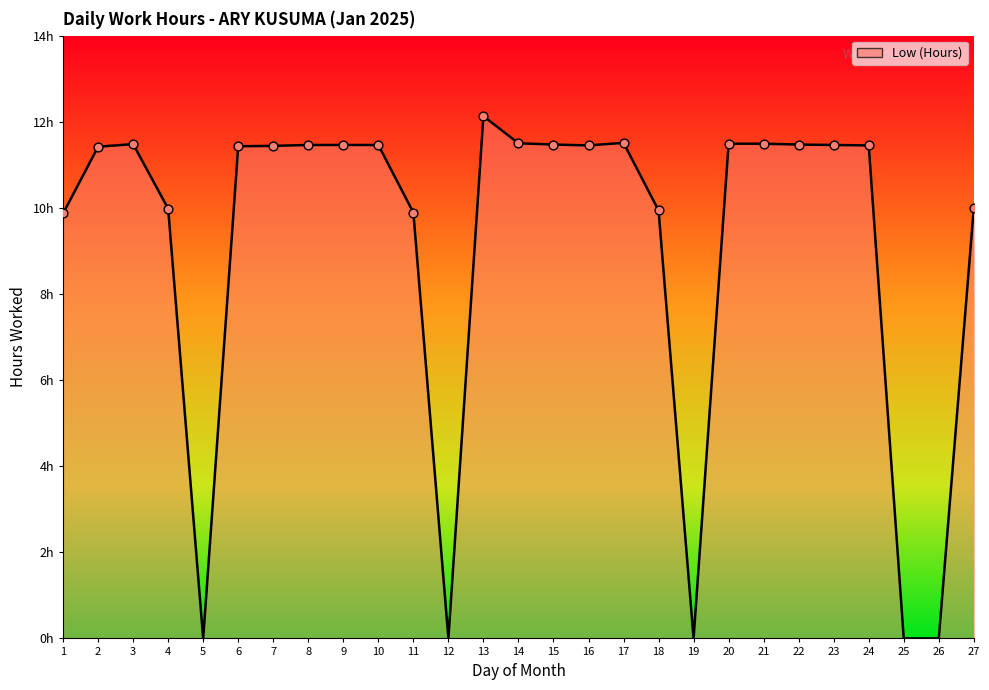

Approximately how many times larger is the value at 21 compared to 17?

1.0